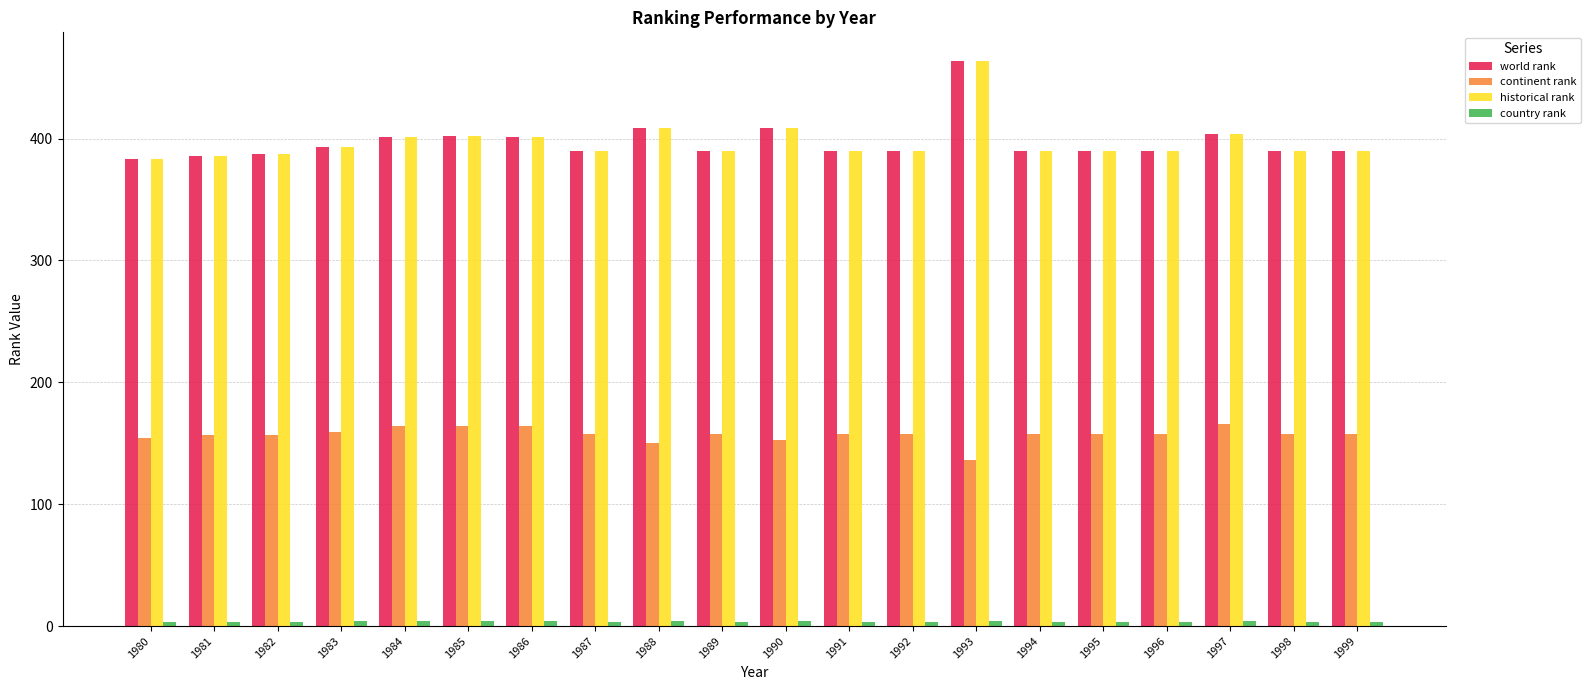

What is the value of the world rank bar at the 17th from the left?

390